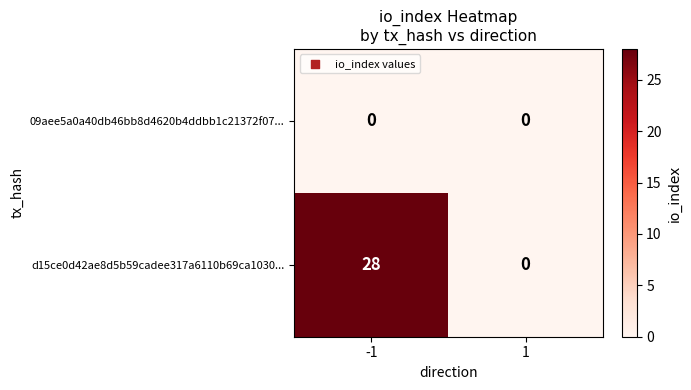

How many categories are shown in the chart?

2